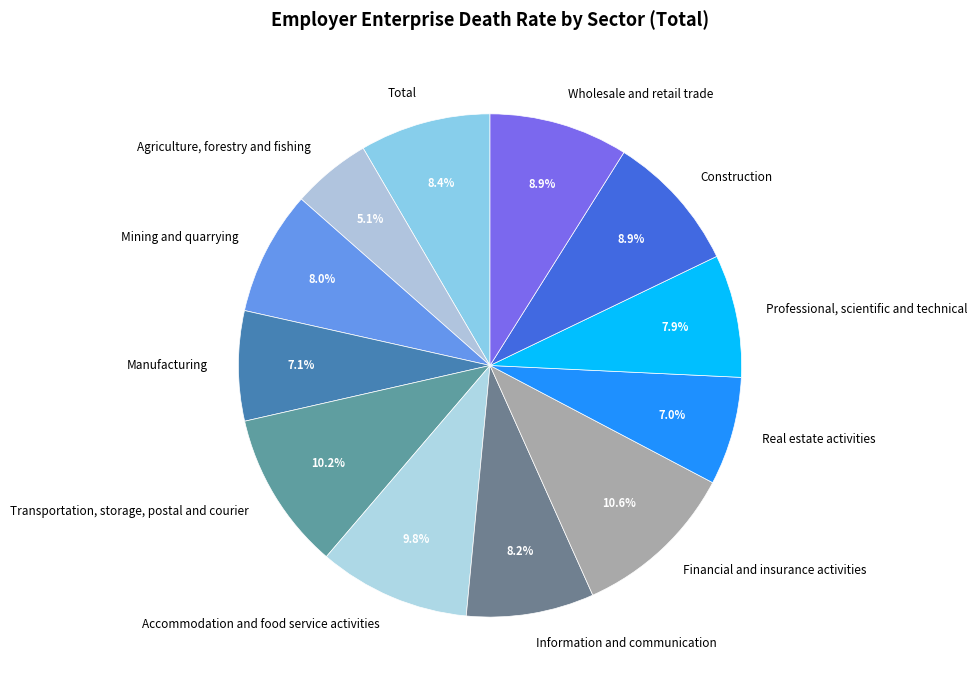

What percentage do Real estate activities and Wholesale and retail trade together represent?

15.9%